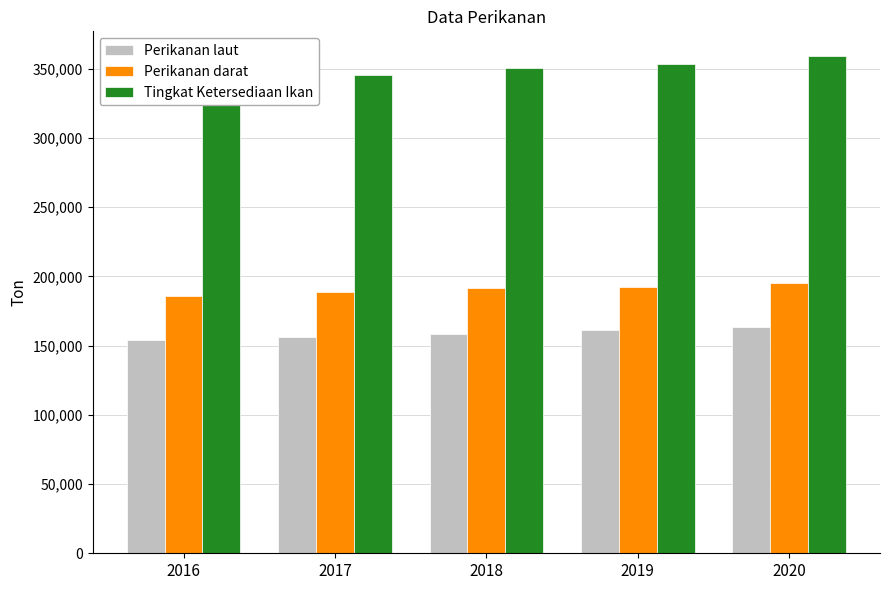

True or false: Perikanan laut has a value of 76506 at 2019.

False